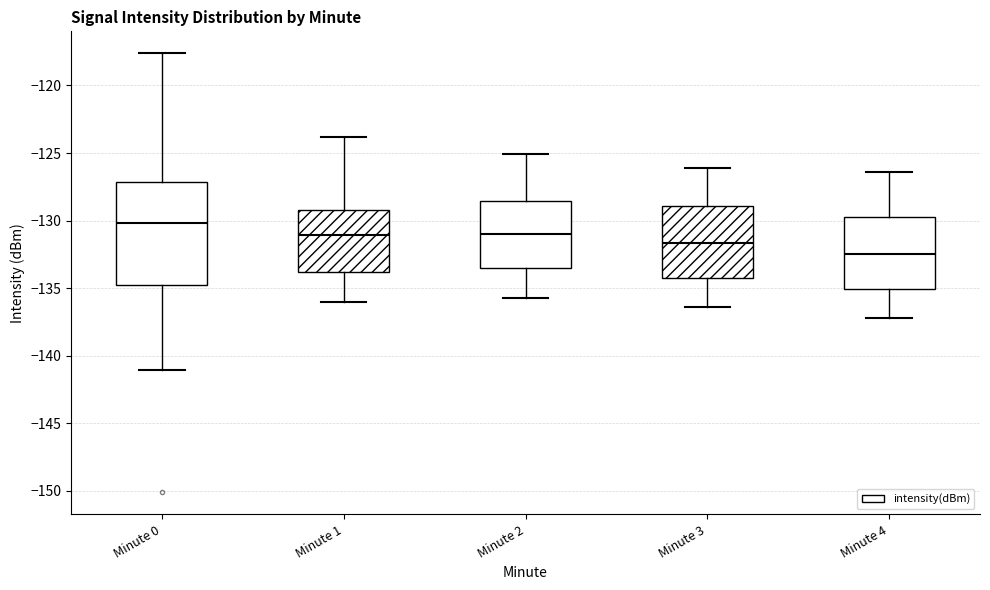

Which box's median line is the highest?

Minute 0